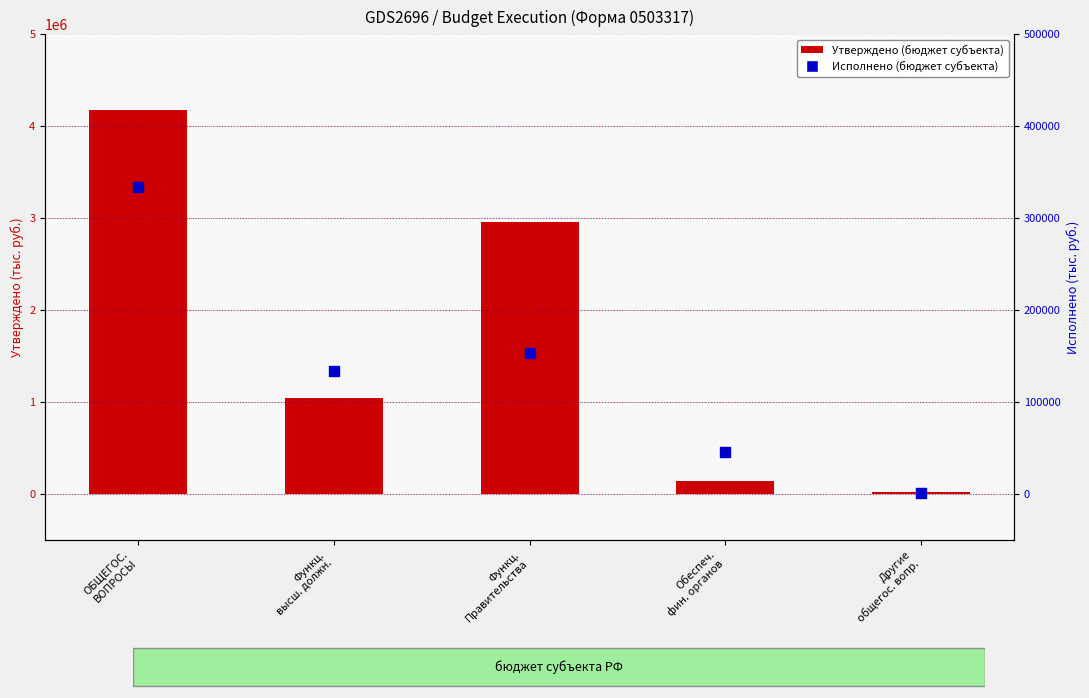

Which series has the largest Y range (max minus min)?

Утверждено (бюджет субъекта)